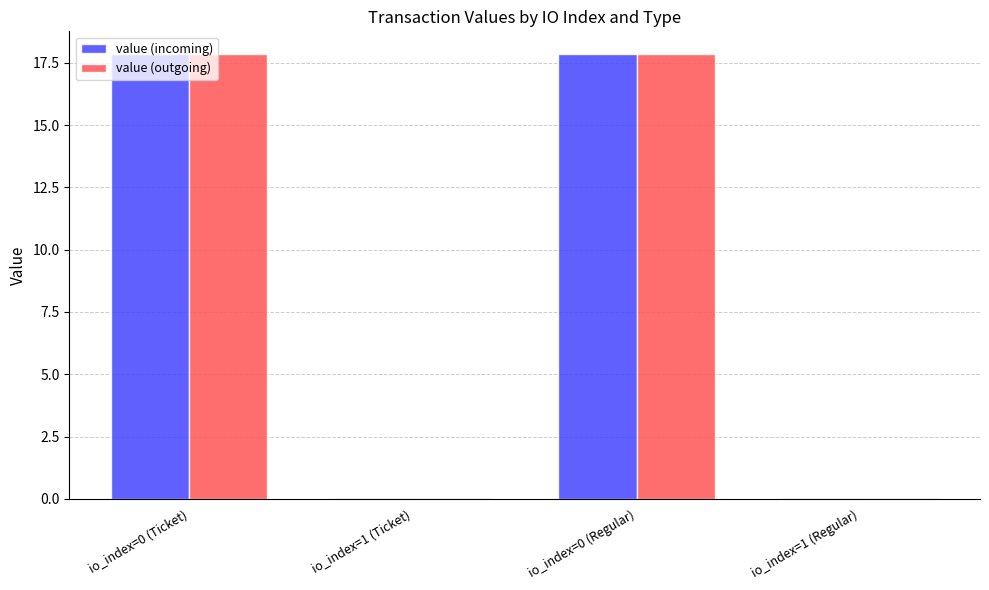

What is the greatest value displayed?

17.9